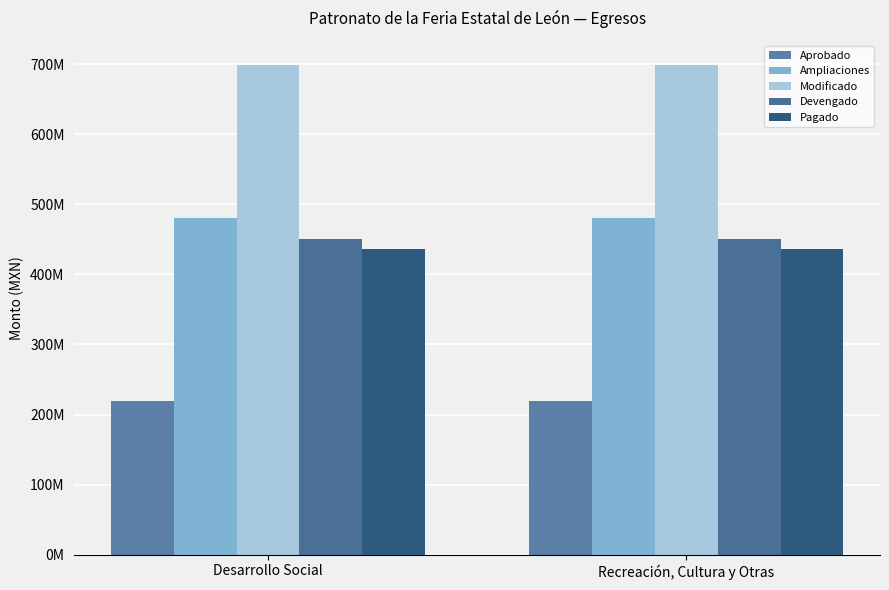

At how many categories does at least one series exceed 296225345?

2